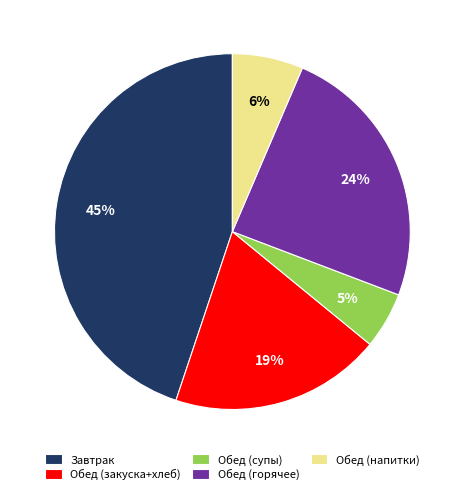

To the nearest percent, what percentage of the pie is Обед (горячее)?

24%